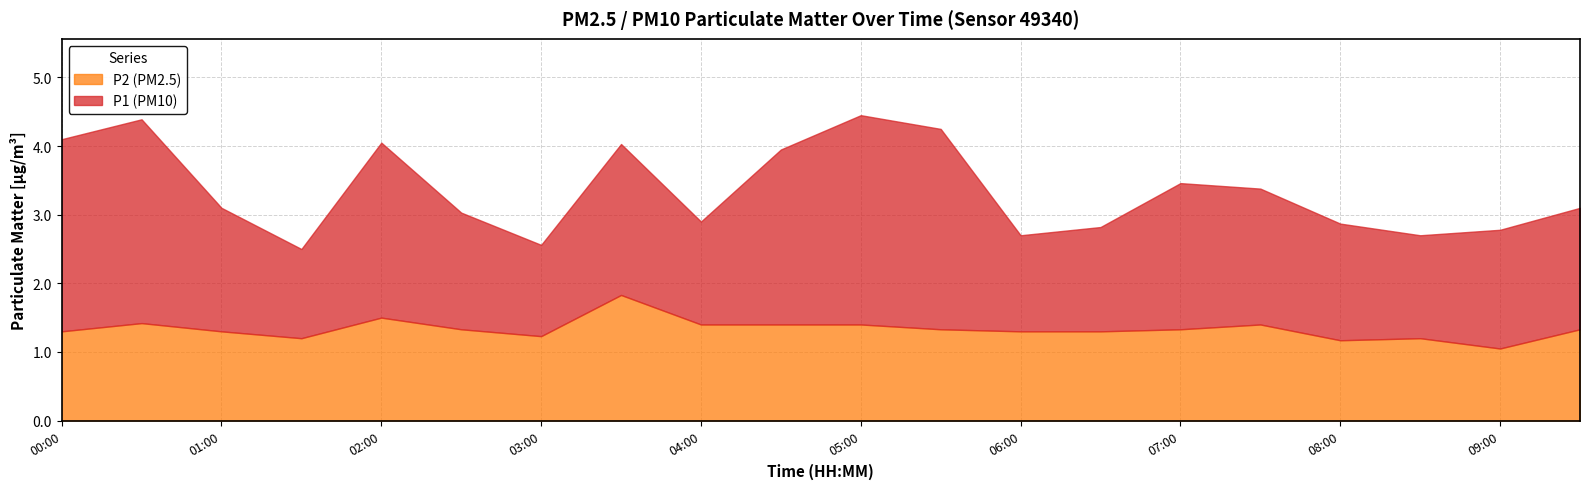

True or false: P1 and P2 intersect in this chart.

False